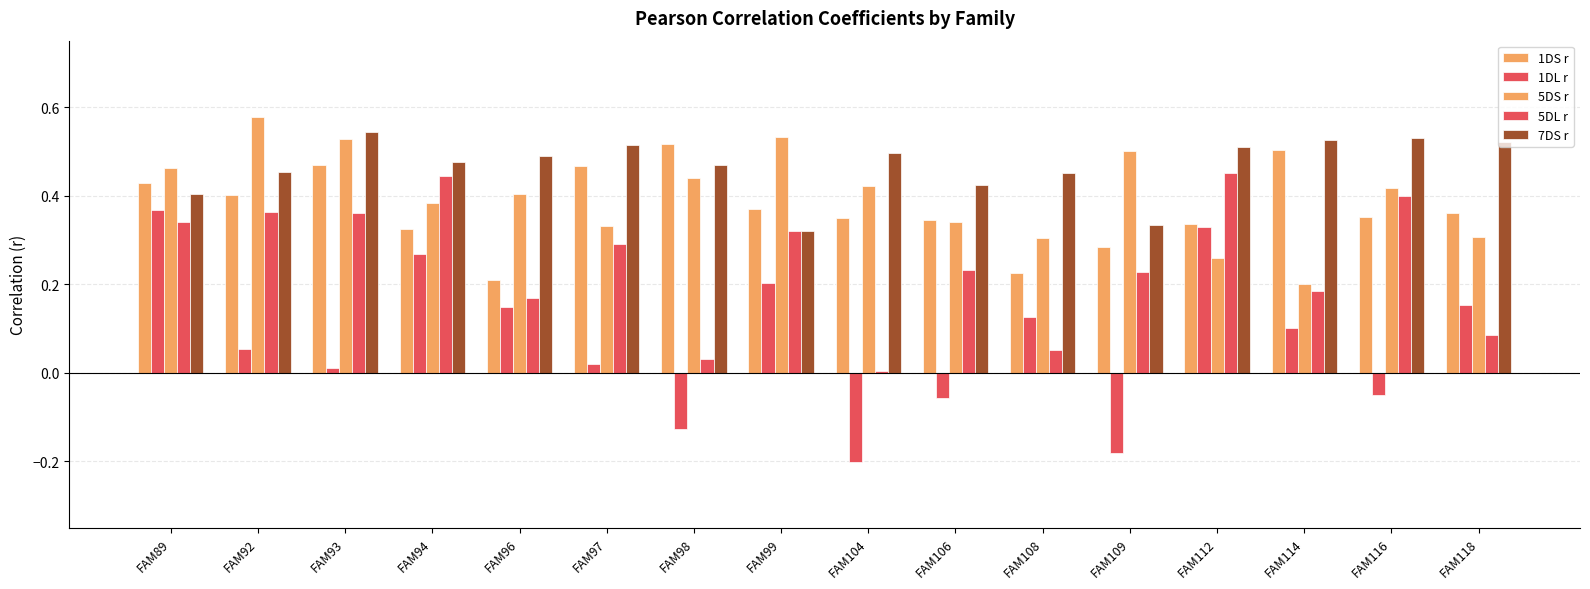

What is the total value across all series at FAM94?

1.9